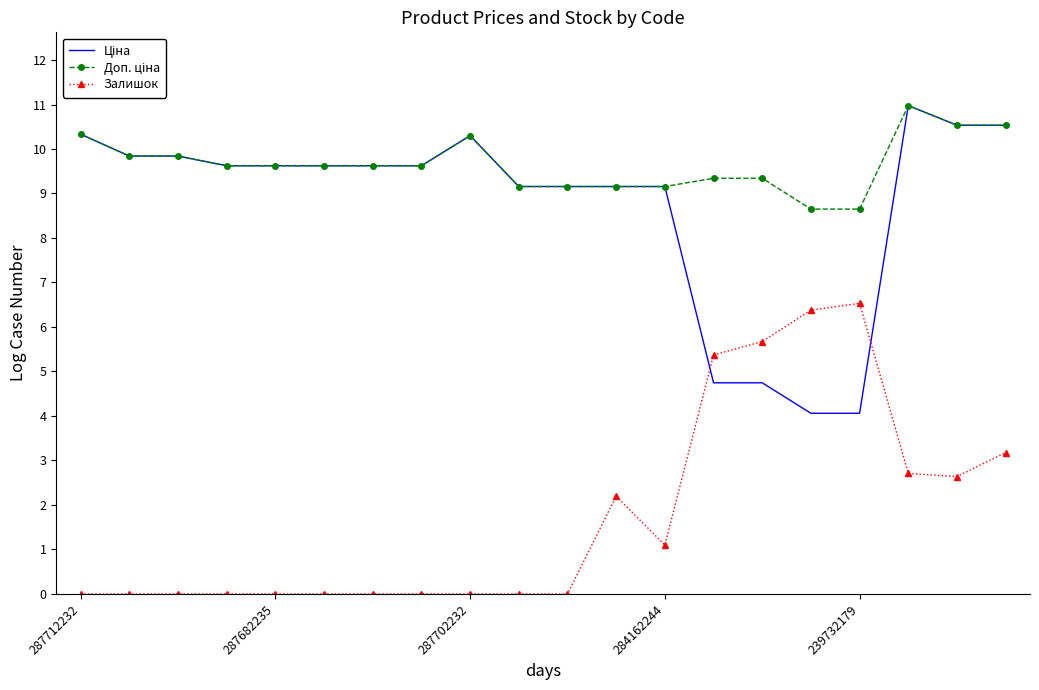

What is the maximum value shown in the chart?

11.0